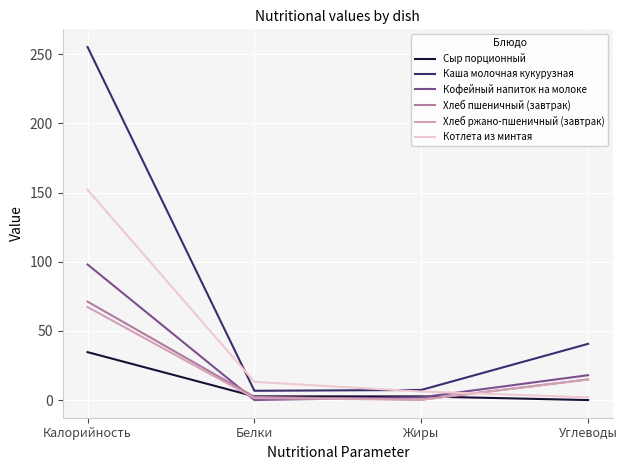

What are all the series names shown in the legend?

Сыр порционный, Каша молочная кукурузная, Кофейный напиток на молоке, Хлеб пшеничный (завтрак), Хлеб ржано-пшеничный (завтрак), Котлета из минтая